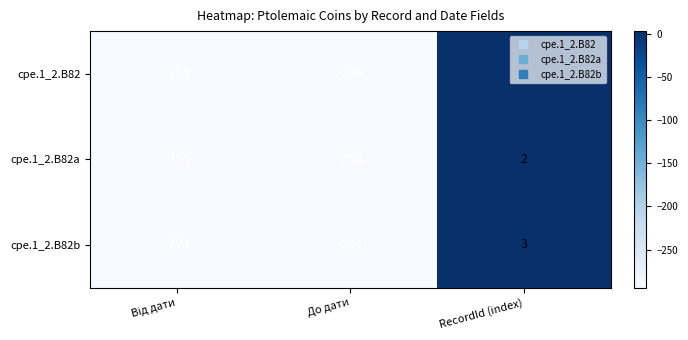

Which series has the widest spread of values?

cpe.1_2.B82b